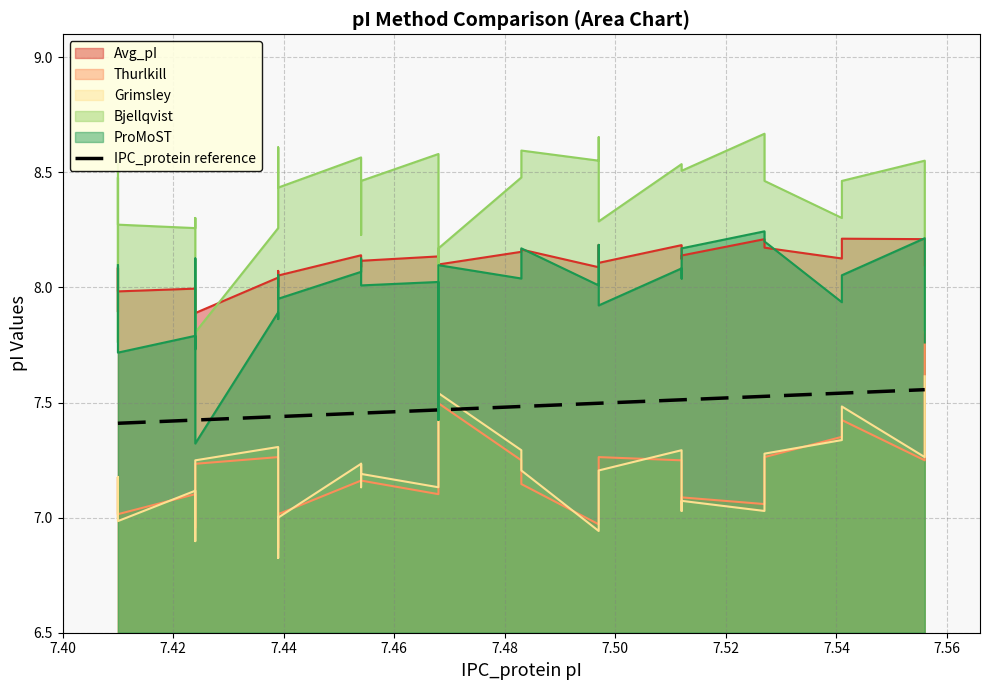

What is the difference between the maximum and second lowest values?

0.1